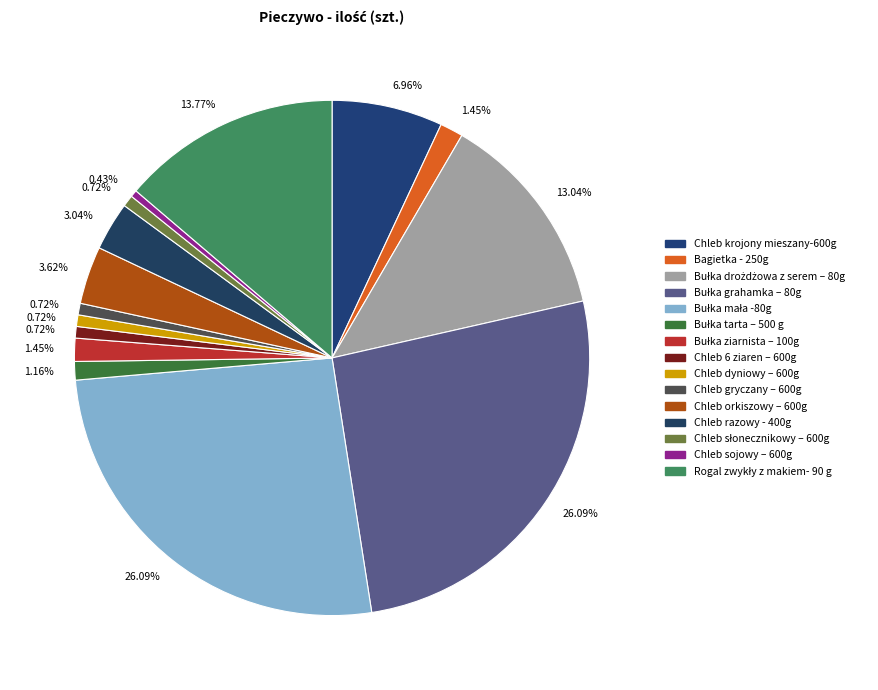

To the nearest percent, what is the difference between the Chleb sojowy – 600g and Bagietka - 250g slice percentages?

1%